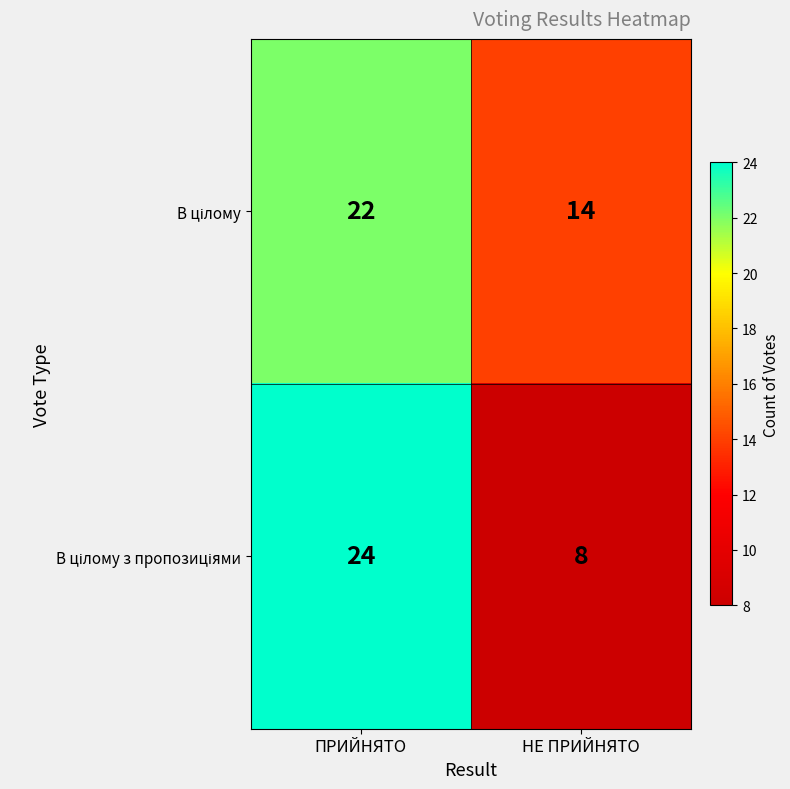

What is the spread (max minus min) of values at НЕ ПРИЙНЯТО?

6